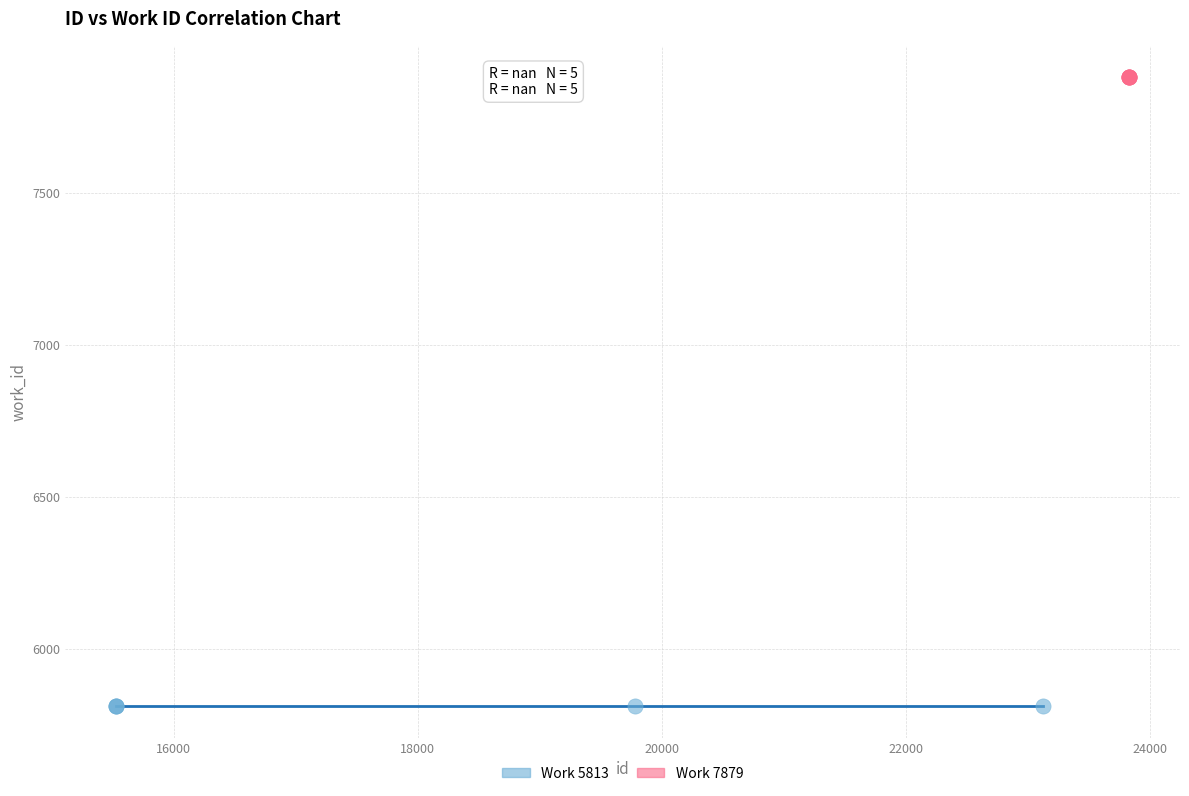

Which series reaches the minimum Y coordinate?

Work 5813